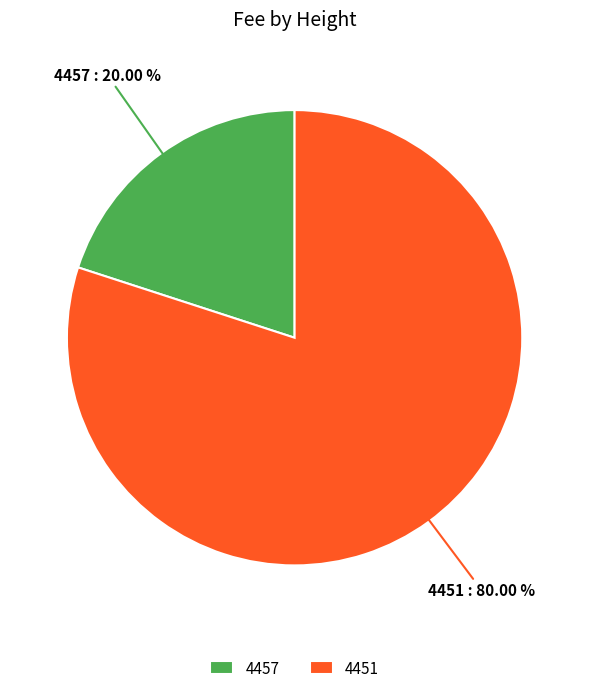

Is it true that 4457 is 28% of the pie?

False